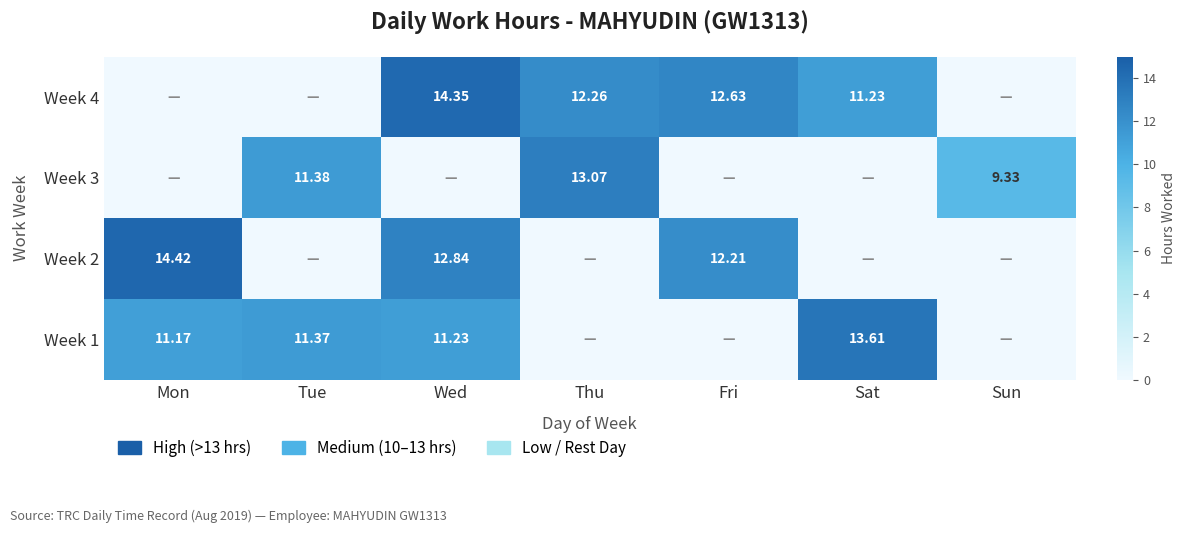

Count the number of categories in the chart.

7